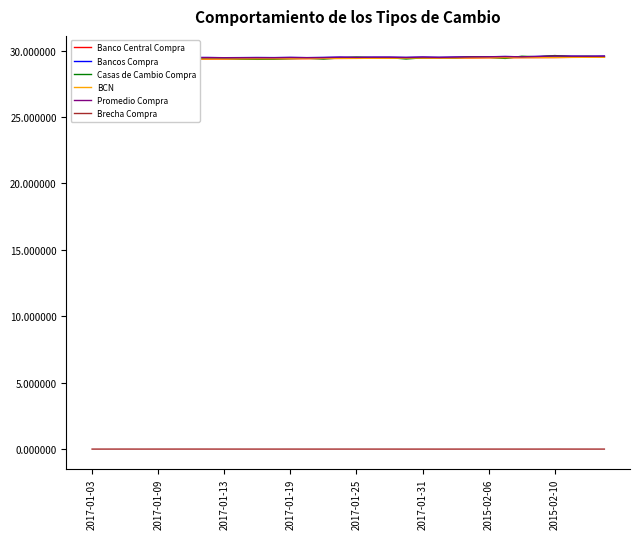

Between 2017-01-13 and 12, which series saw the biggest shift?

Banco Central Compra